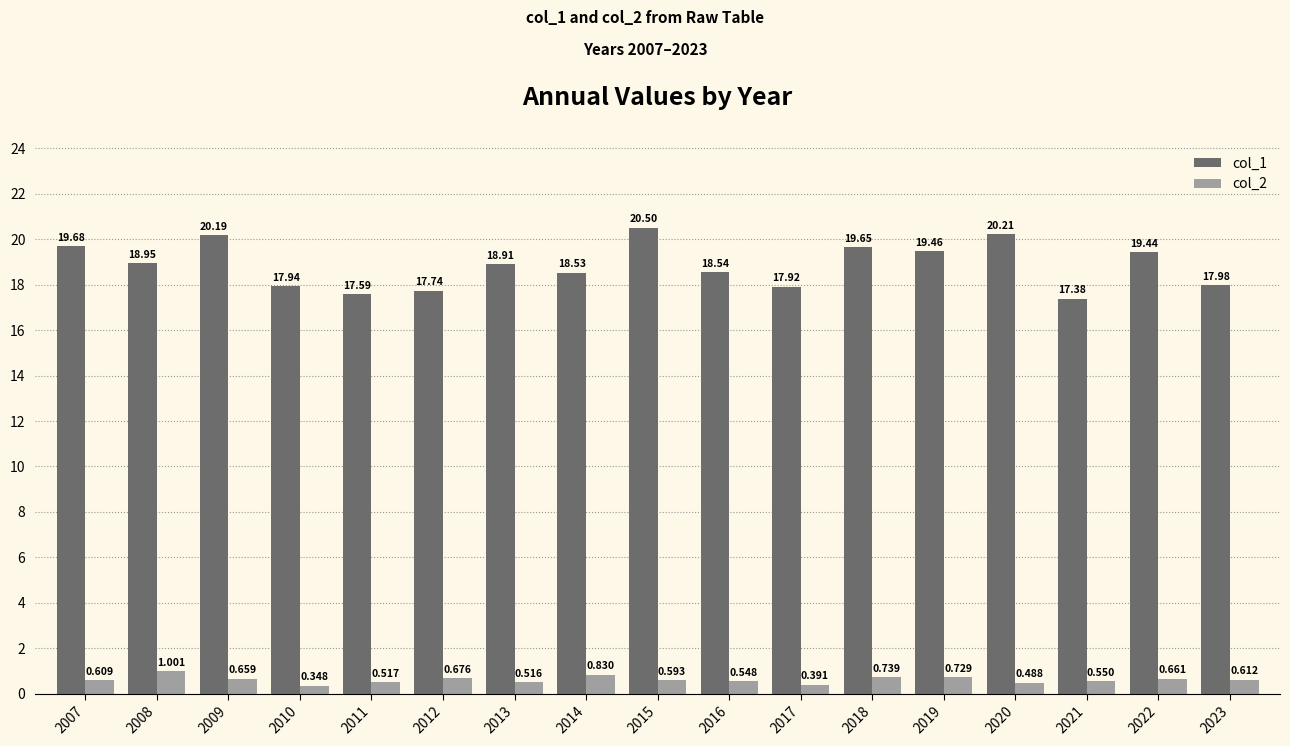

Is the value of col_2 at 2009 greater than the value of col_1 at 2023?

No